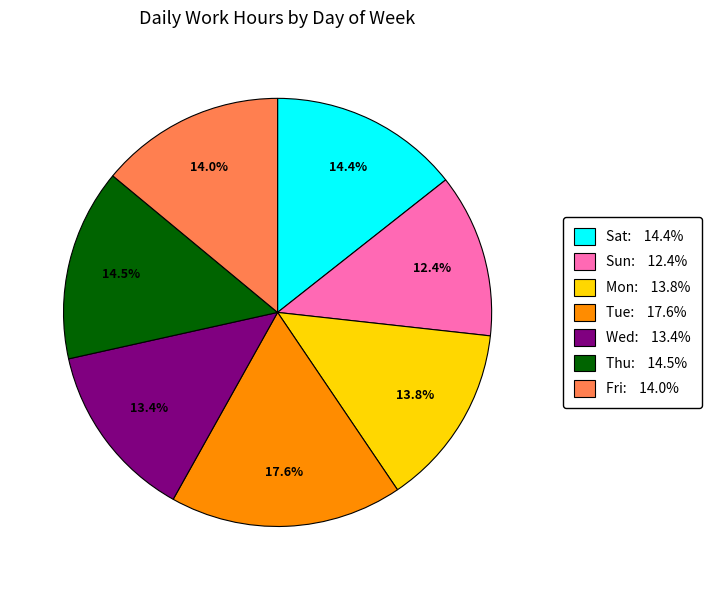

To the nearest percent, what is the average slice percentage?

14%